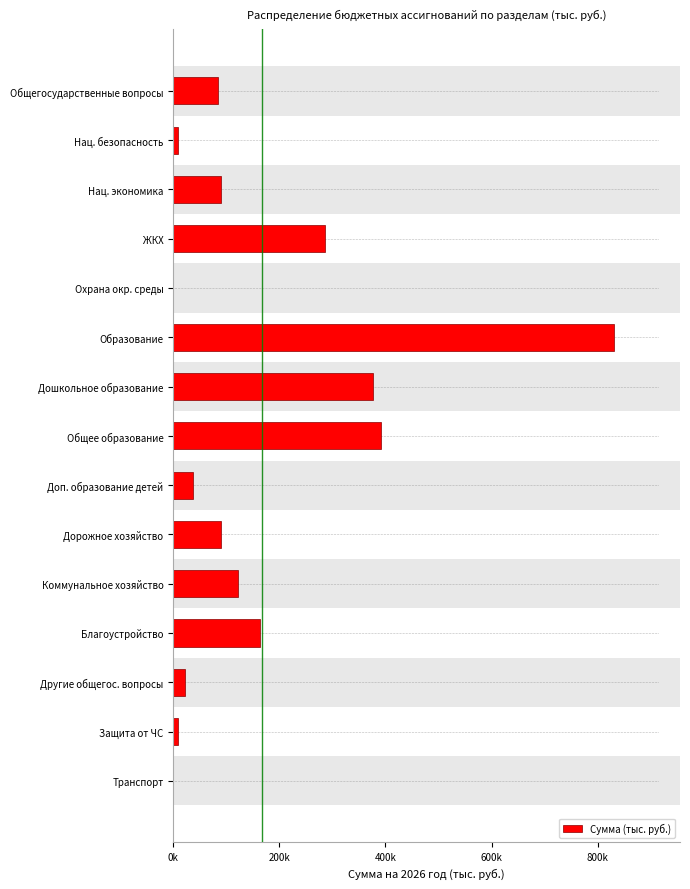

Count the number of data series in this chart.

1